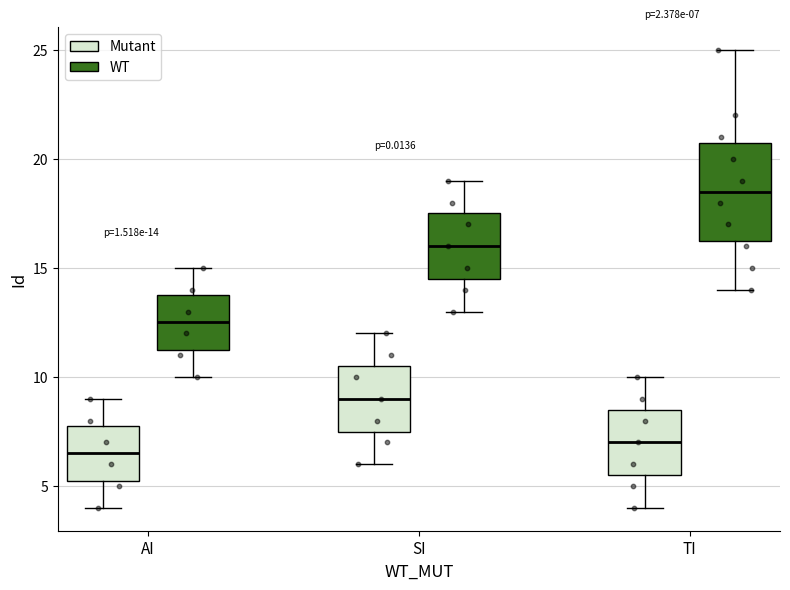

Comparing the boxes themselves (not the whiskers), which one is the tallest?

TI (WT)